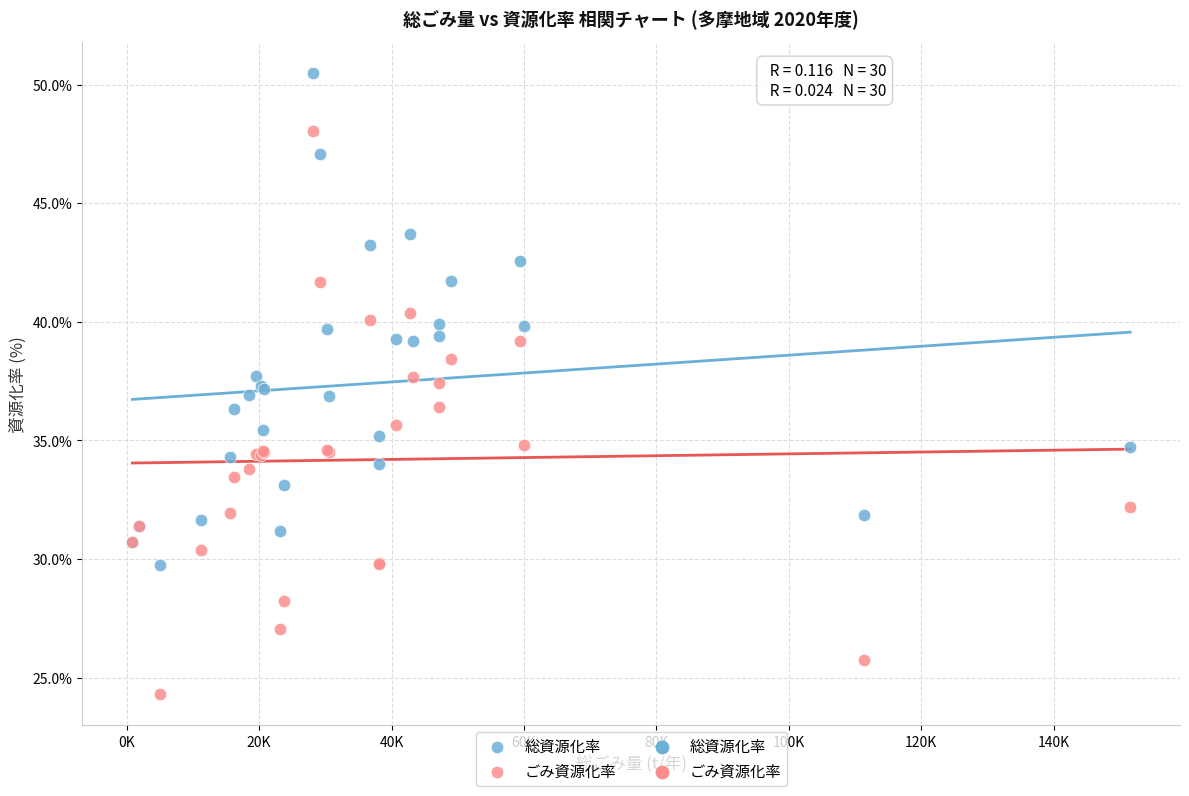

Which series has the largest Y range (max minus min)?

ごみ資源化率